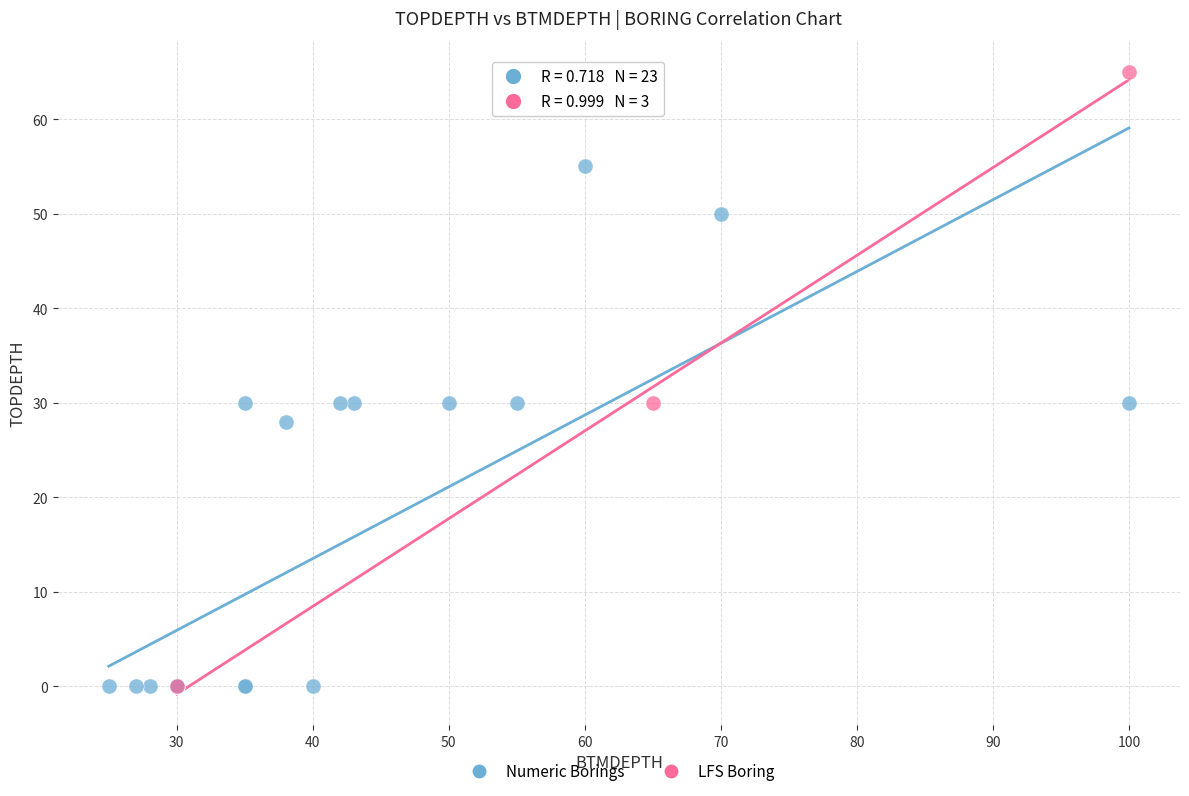

Which series contains the highest Y value?

LFS Boring